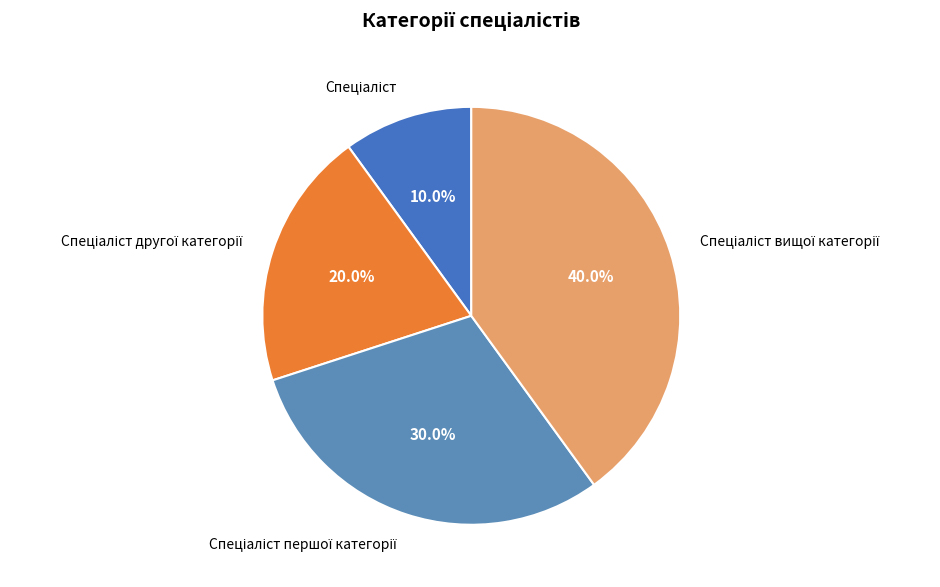

Is there any slice that represents more than half of the pie?

No